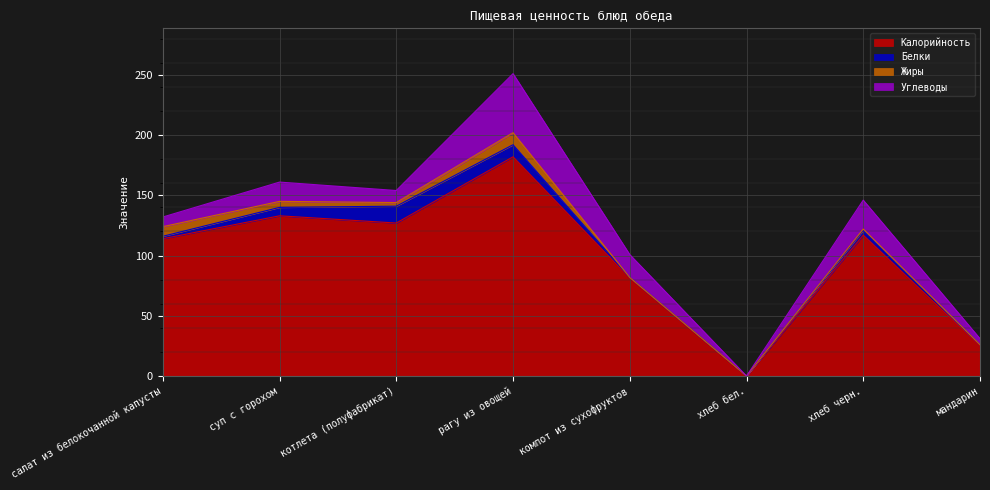

Which category has the highest value in the Белки series?

котлета (полуфабрикат)